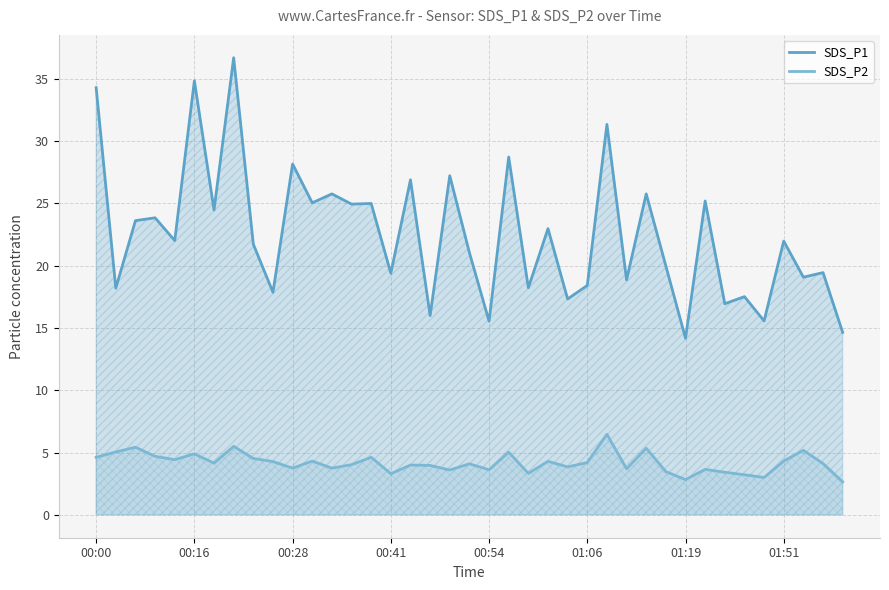

What is the total value across all series at 18?

30.8